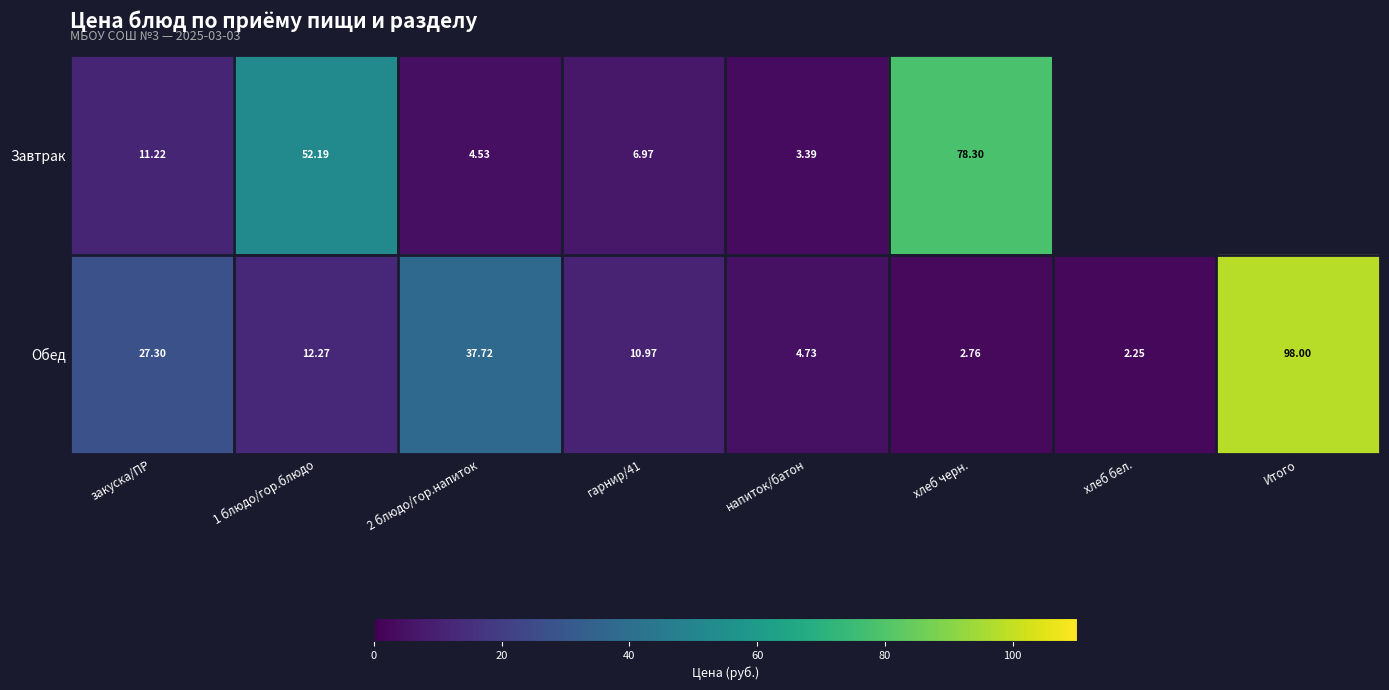

The value of Завтрак at гарнир/41 is 12.5. True or false?

False